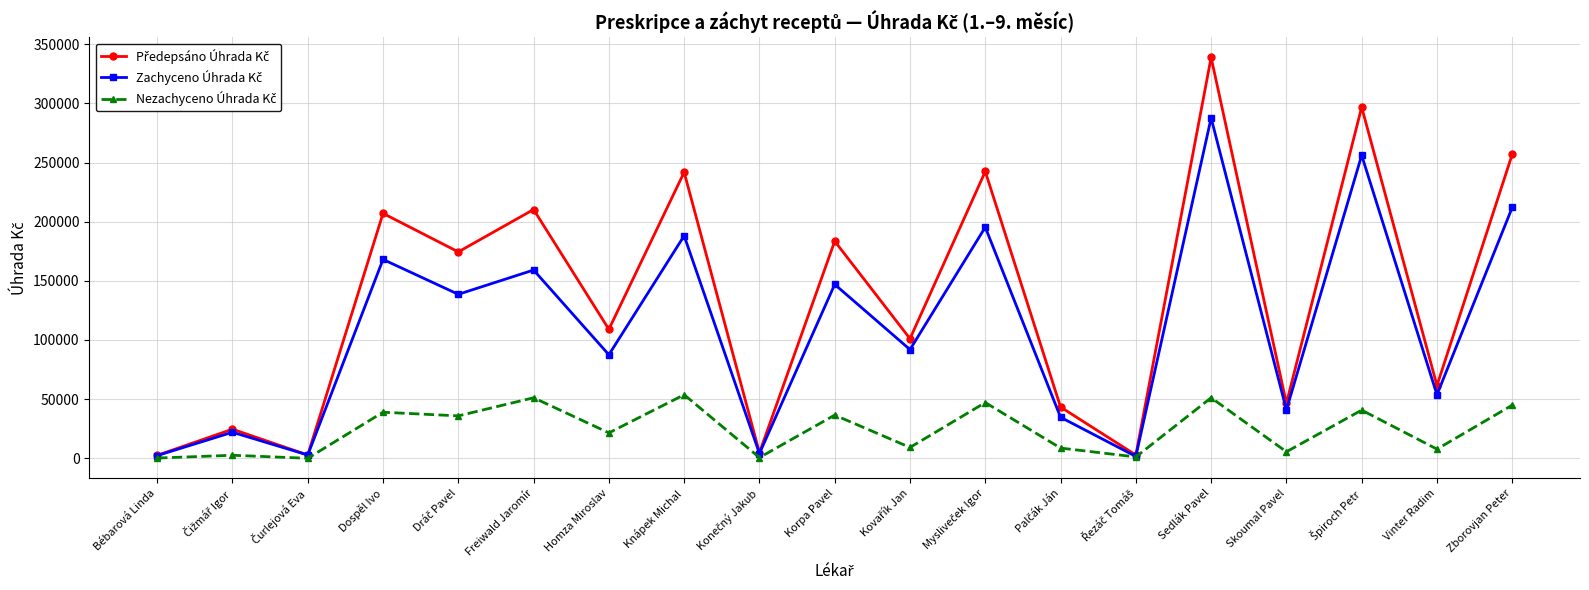

Count the number of categories in the chart.

19